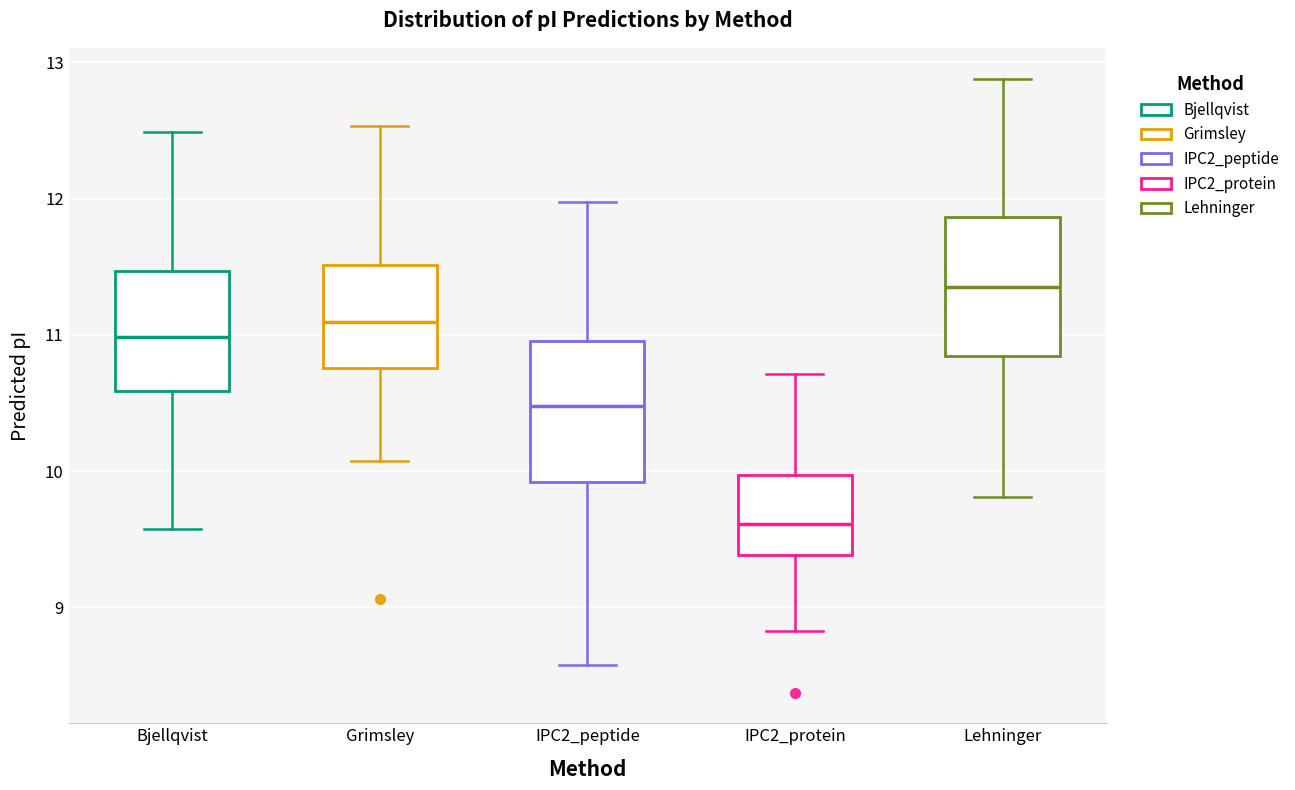

Which box's median line is the highest?

Lehninger